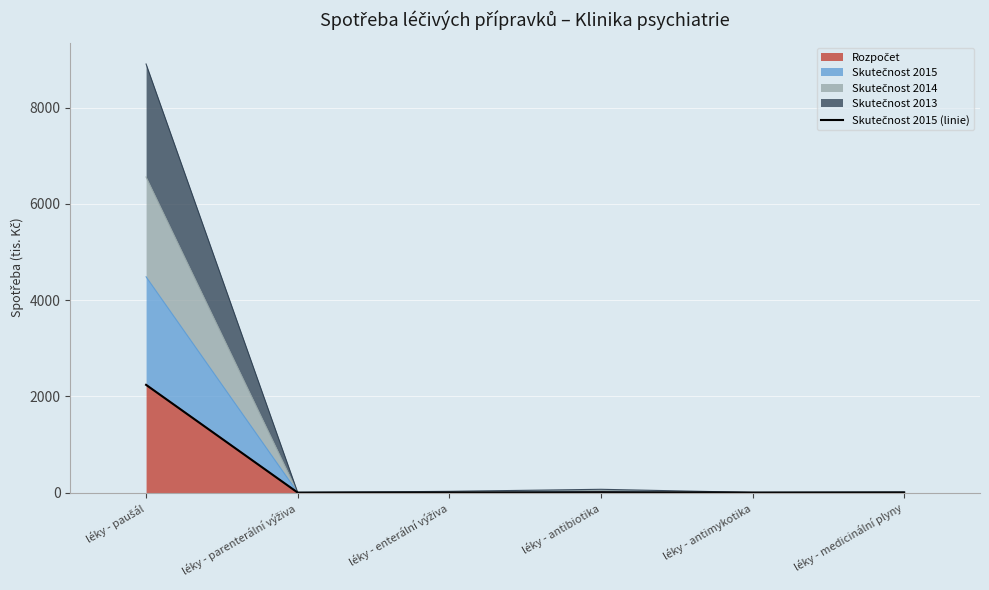

What position from the left is léky - antibiotika?

4